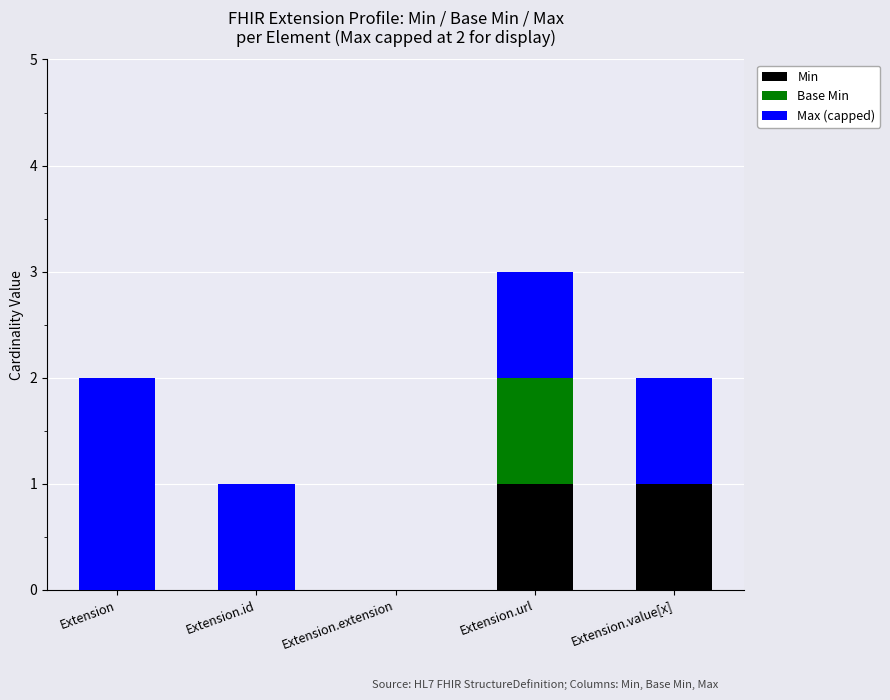

Is it true that Min equals 0 at Extension.extension?

True